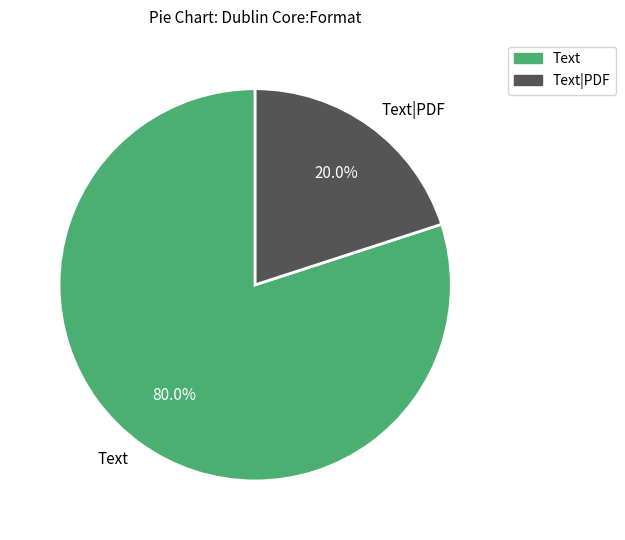

What percentage do Text|PDF and Text together represent?

100.0%